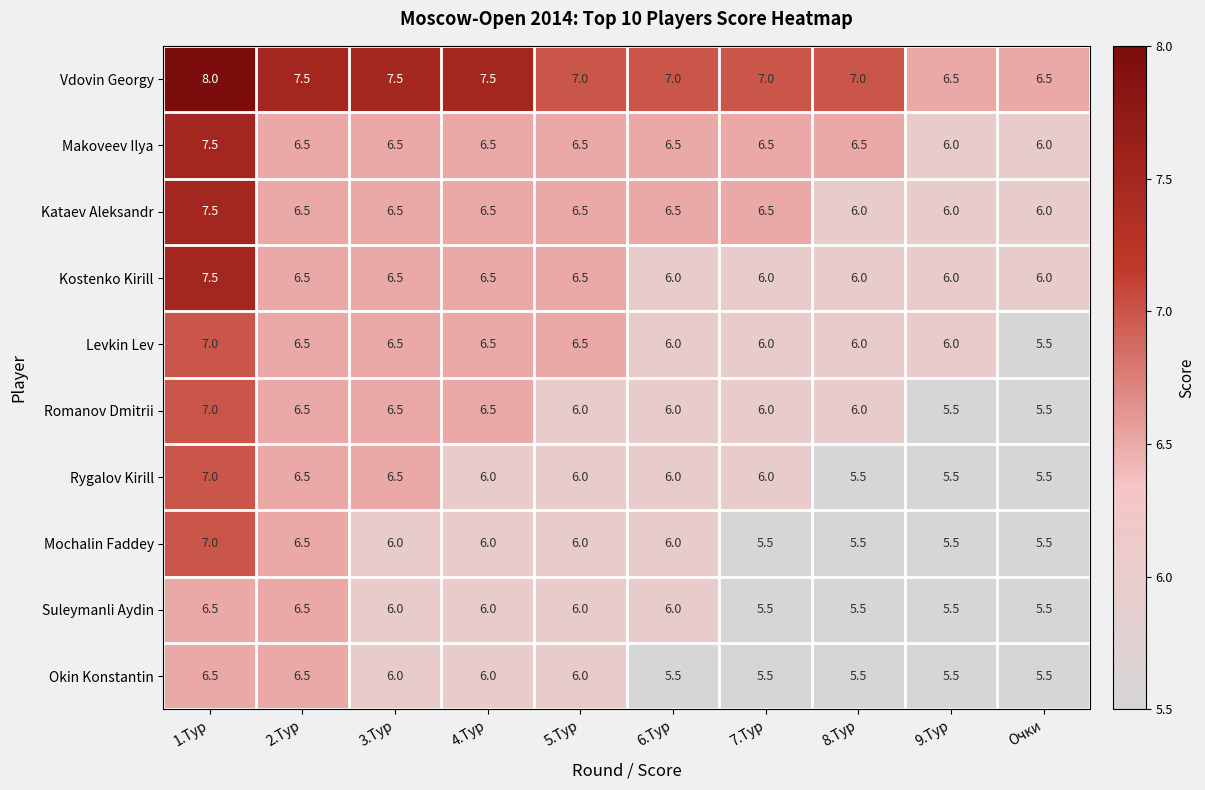

What is the total value across all series at 9.Тур?

58.0